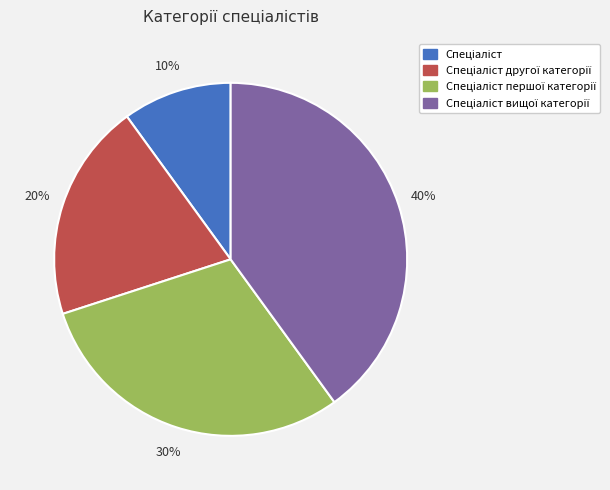

To the nearest percent, what is the difference between the largest and smallest slice percentages?

30%